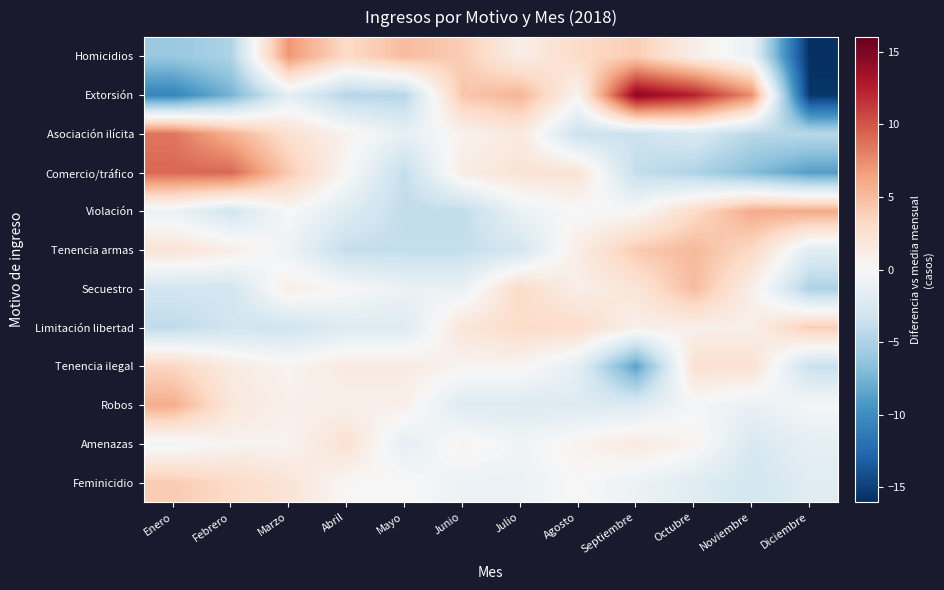

At which category does the chart reach its minimum across all series?

Diciembre